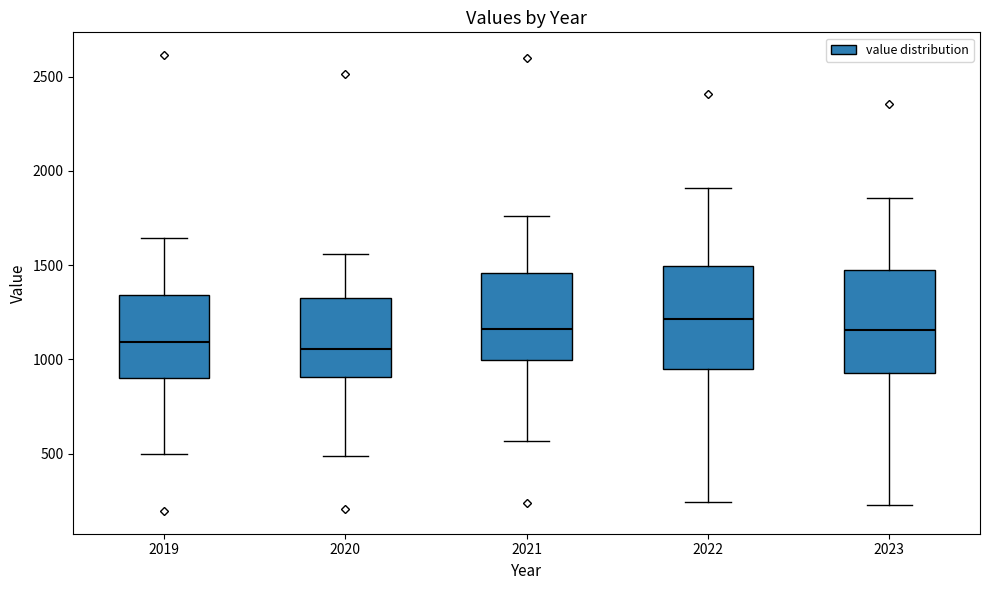

Reading left to right, transcribe this box plot: for each box, give where its median line is, the range the box spans, and where its two whiskers end, as read against the y-axis. The values are not printed on the chart, so give them approximately, as read against the axis.

2019: median 1100, box 900 to 1350, whiskers 500 to 1650
2020: median 1050, box 900 to 1350, whiskers 500 to 1550
2021: median 1150, box 1000 to 1450, whiskers 550 to 1750
2022: median 1200, box 950 to 1500, whiskers 250 to 1900
2023: median 1150, box 950 to 1500, whiskers 250 to 1850